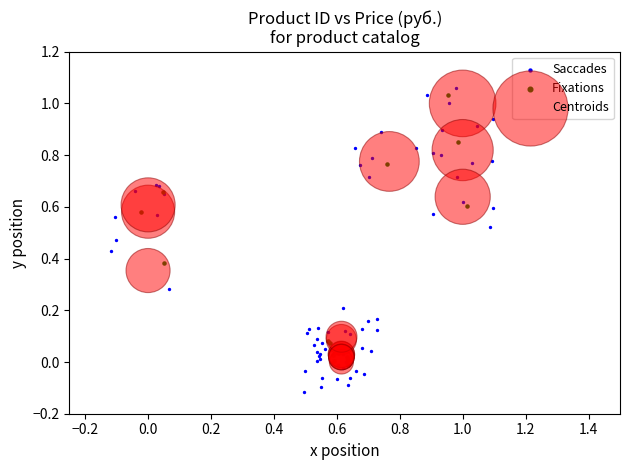

Which series contains the lowest Y value?

Saccades